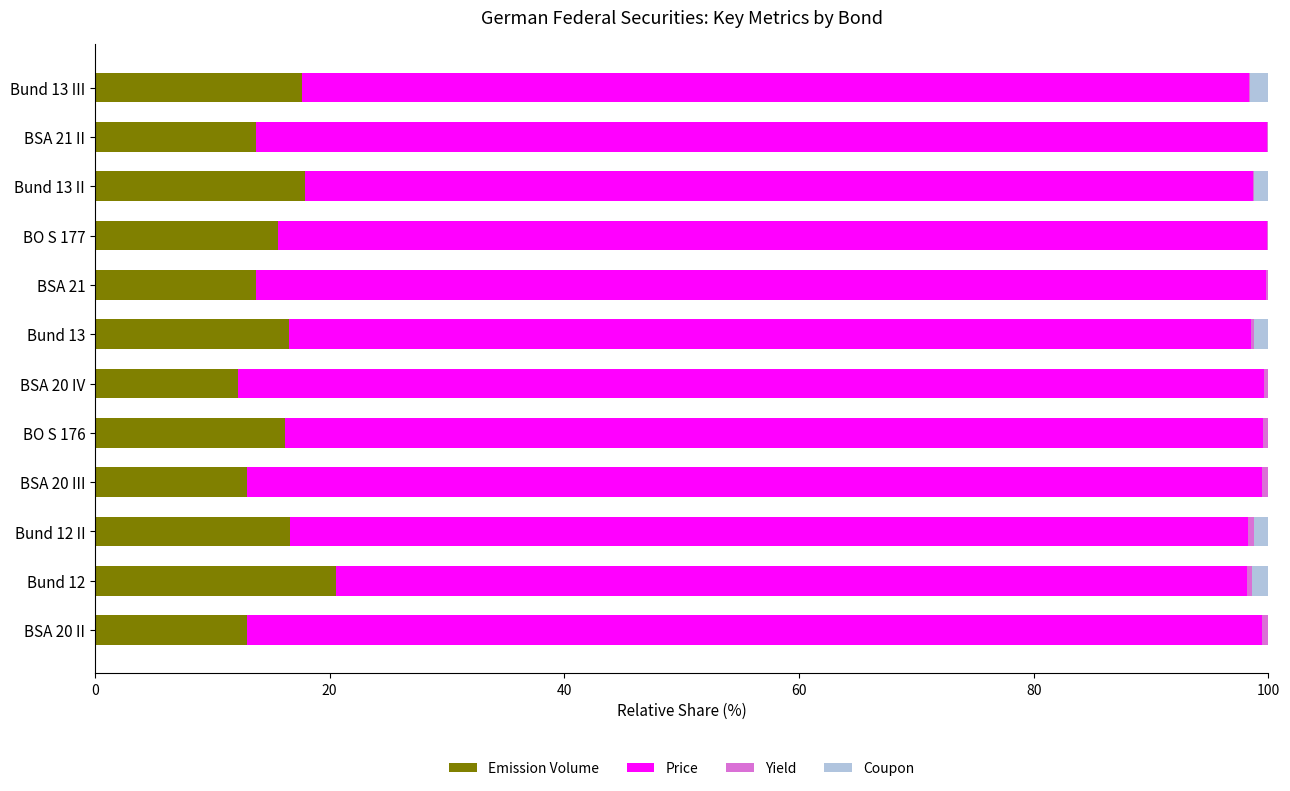

True or false: Emission Volume has a value of 12.9 at BSA 20 III.

True